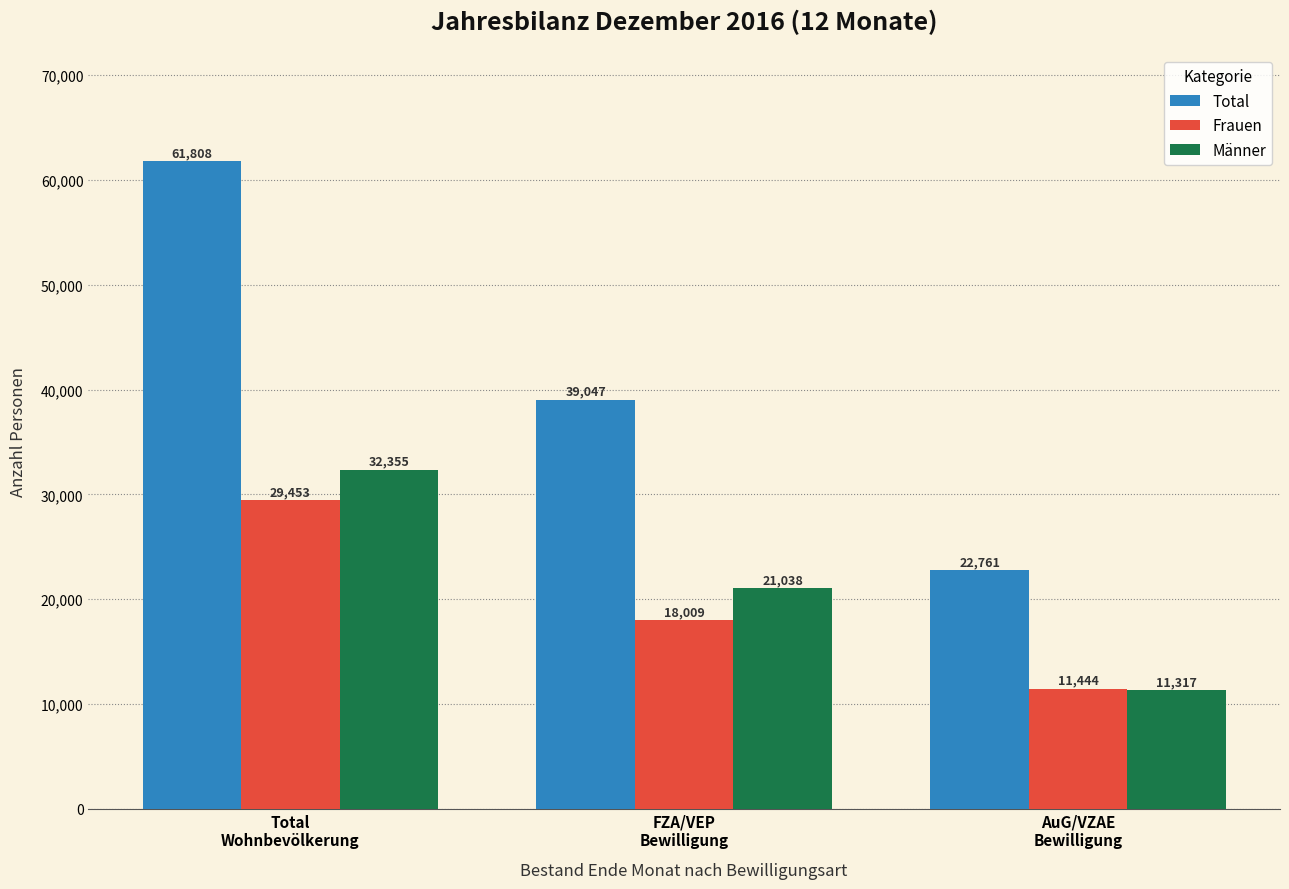

Does the chart contain stacked bars?

No